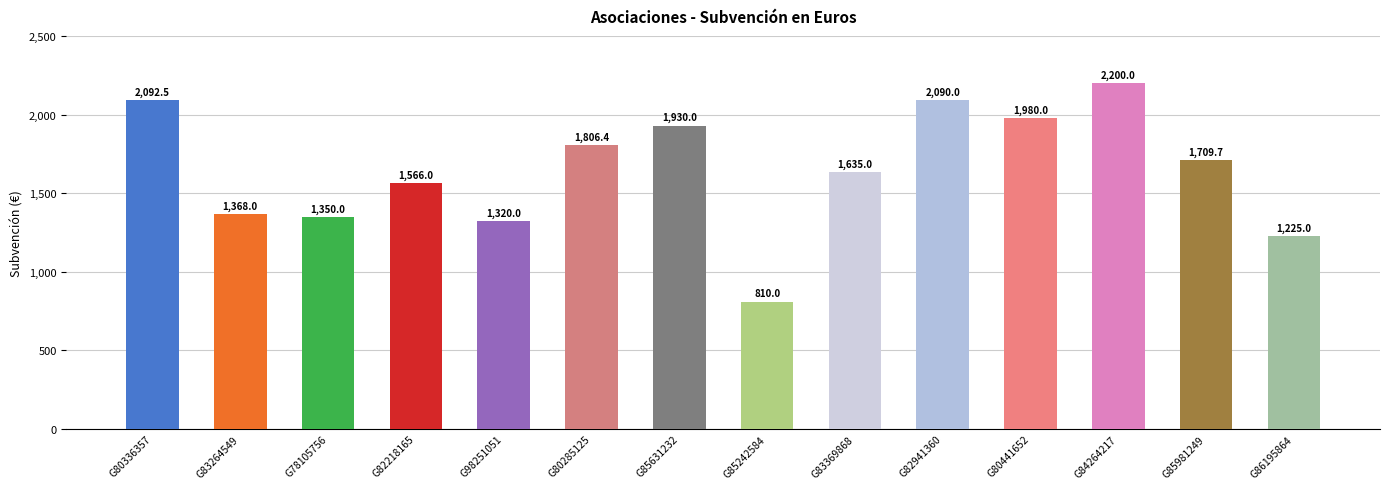

Which category has the highest value across all series?

G84264217